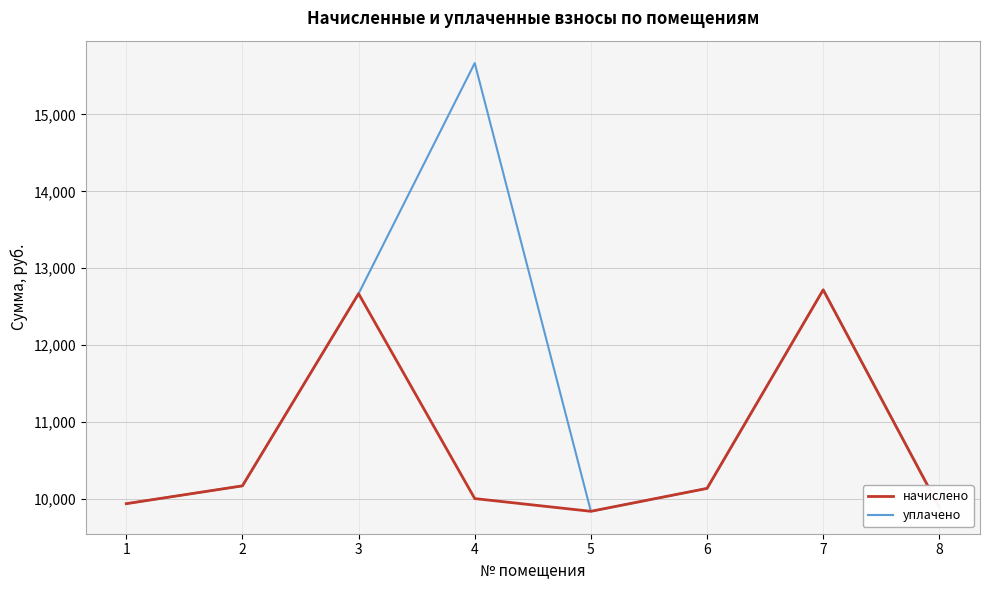

List the series in order of their overall mean, lowest first.

начислено, уплачено